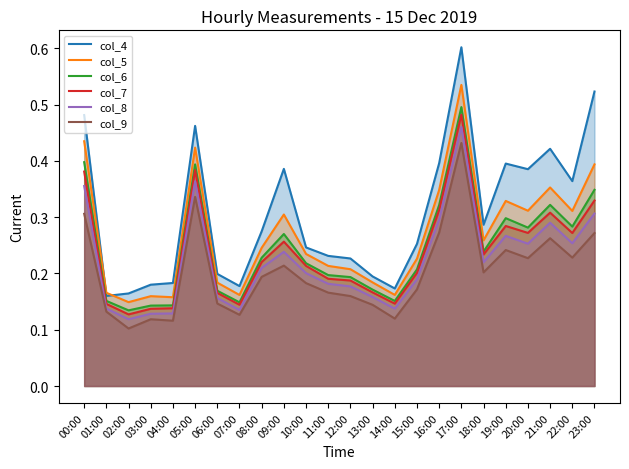

At 22:00, list the series in order from largest to smallest.

col_4, col_5, col_6, col_7, col_8, col_9